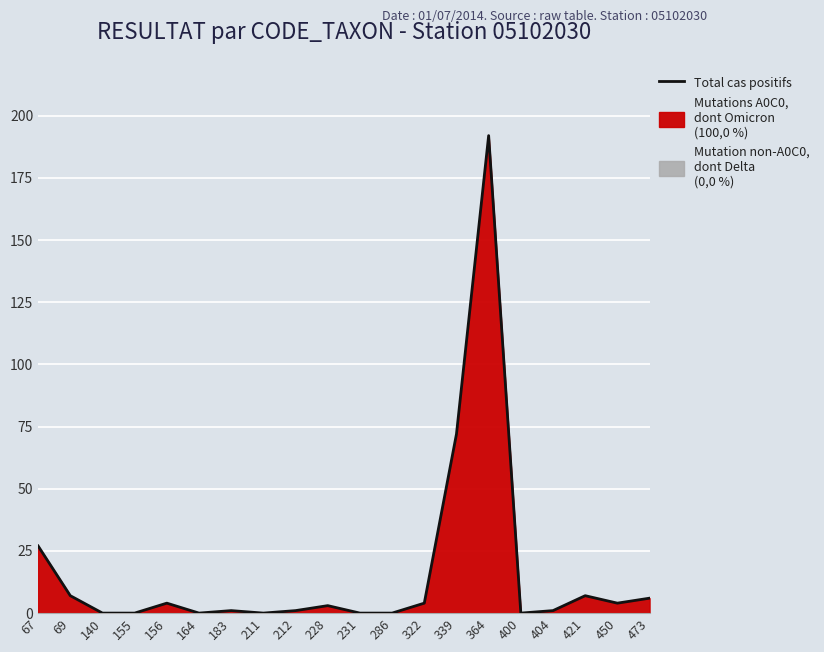

True or false: the data shows 101 at 339.

False